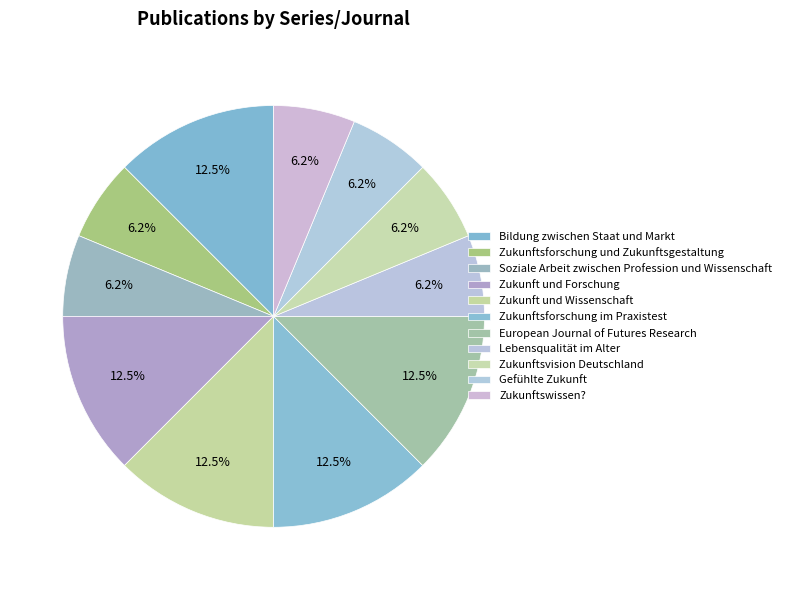

What percentage is the European Journal of Futures Research slice, to the nearest percent?

12%